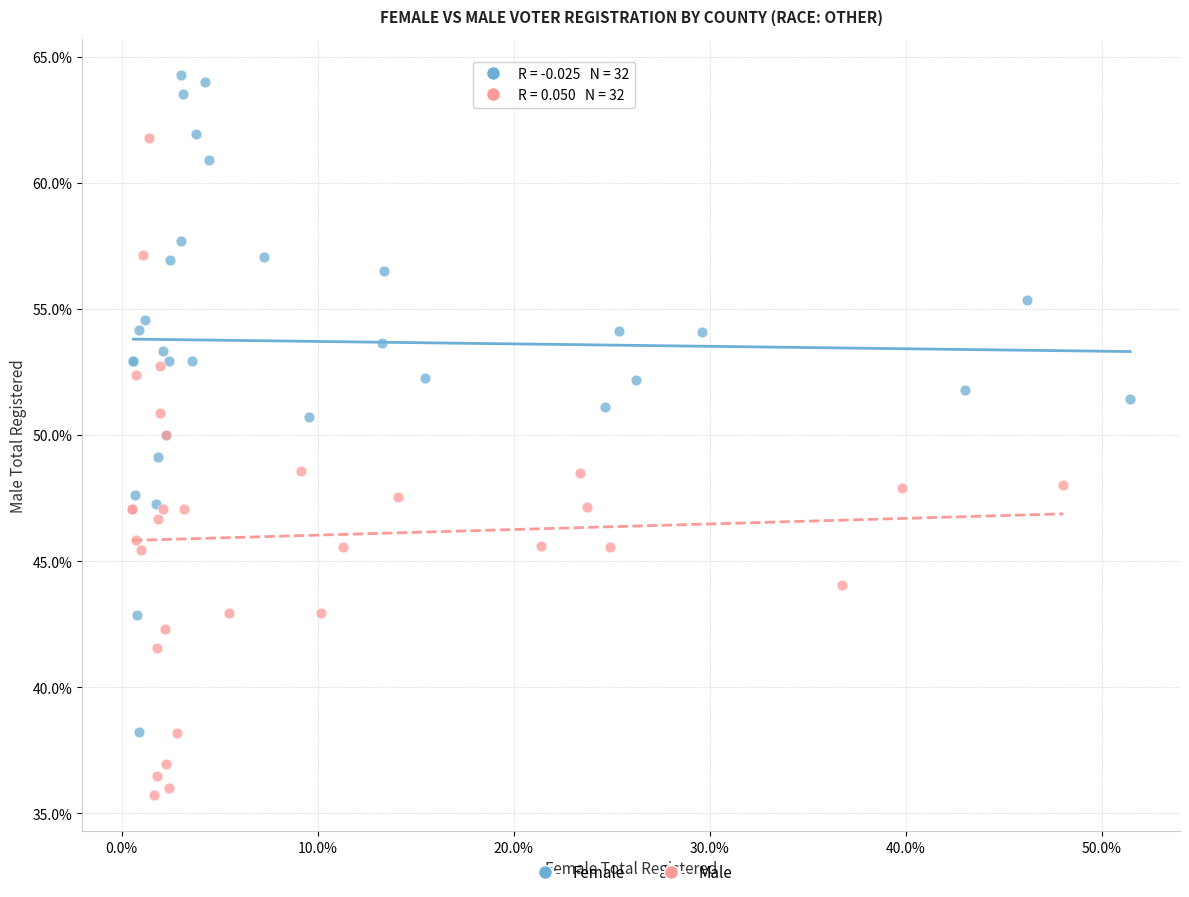

What are all the series names shown in the legend?

Female, Male